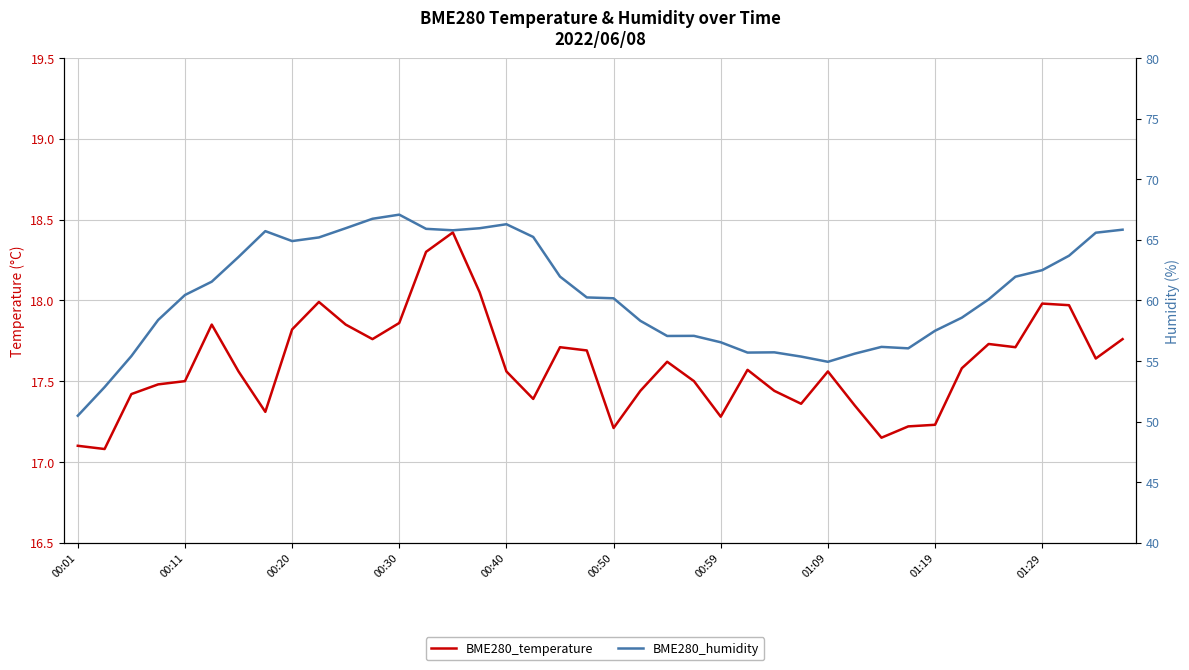

At 35, list the series in order from largest to smallest.

BME280_humidity, BME280_temperature